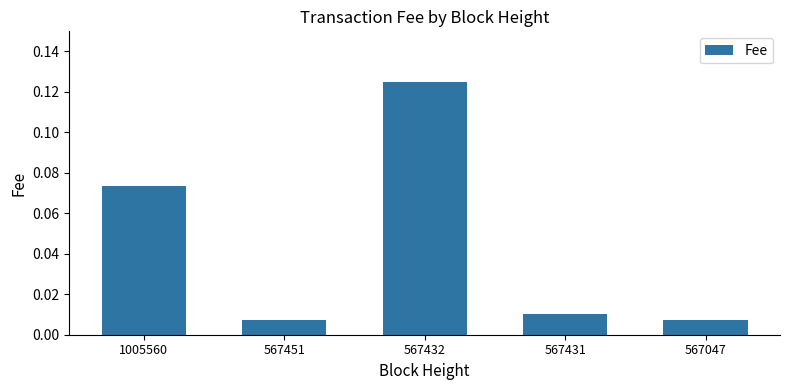

Which has a higher value, 567047 or 567432?

567432